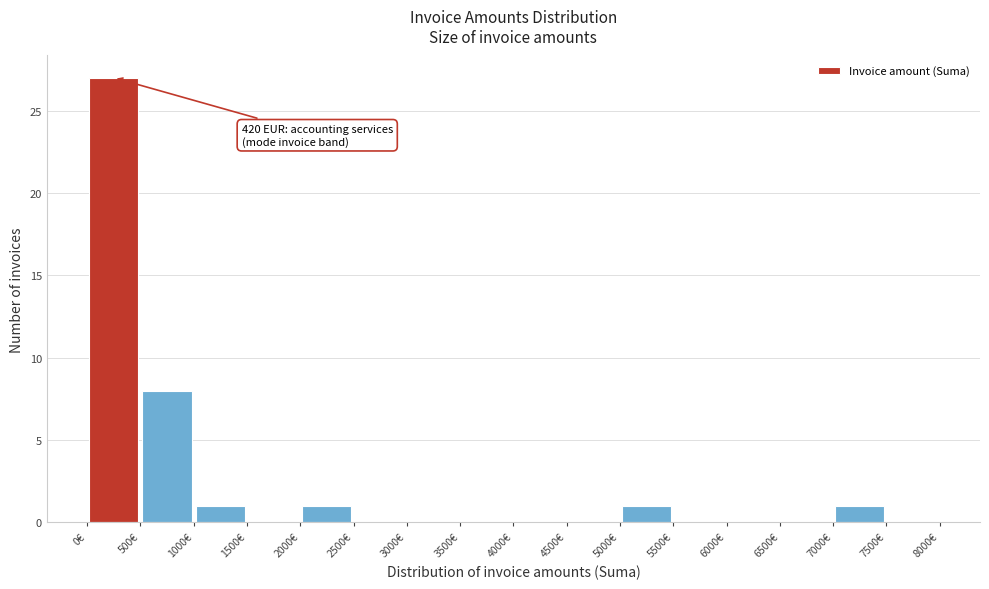

Which range on the x-axis has the tallest bar?

0 to 500